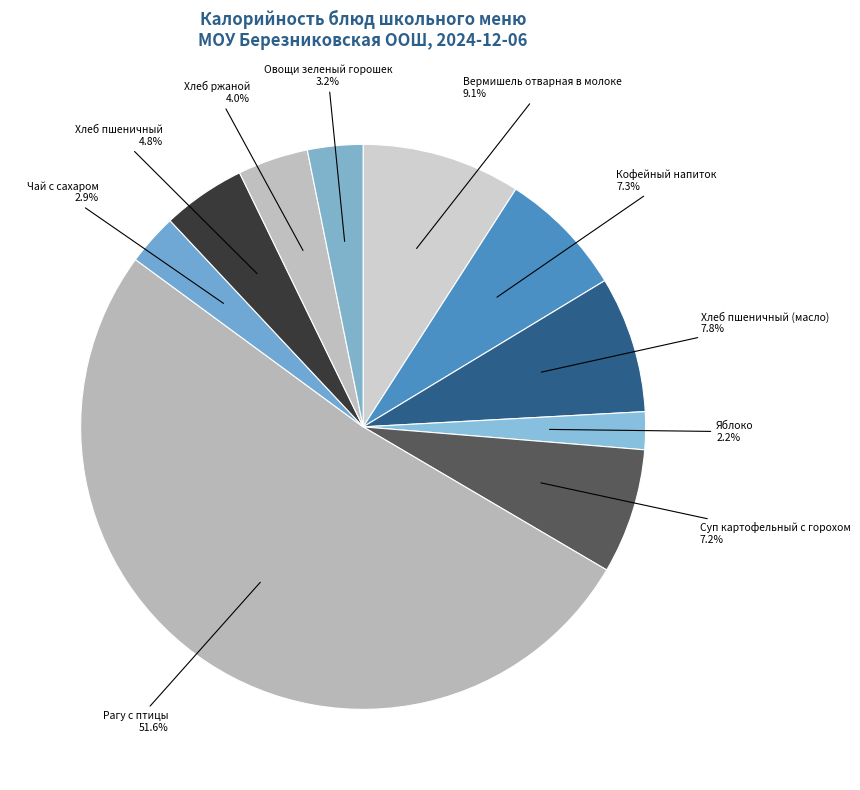

How many segments does this pie chart have?

10